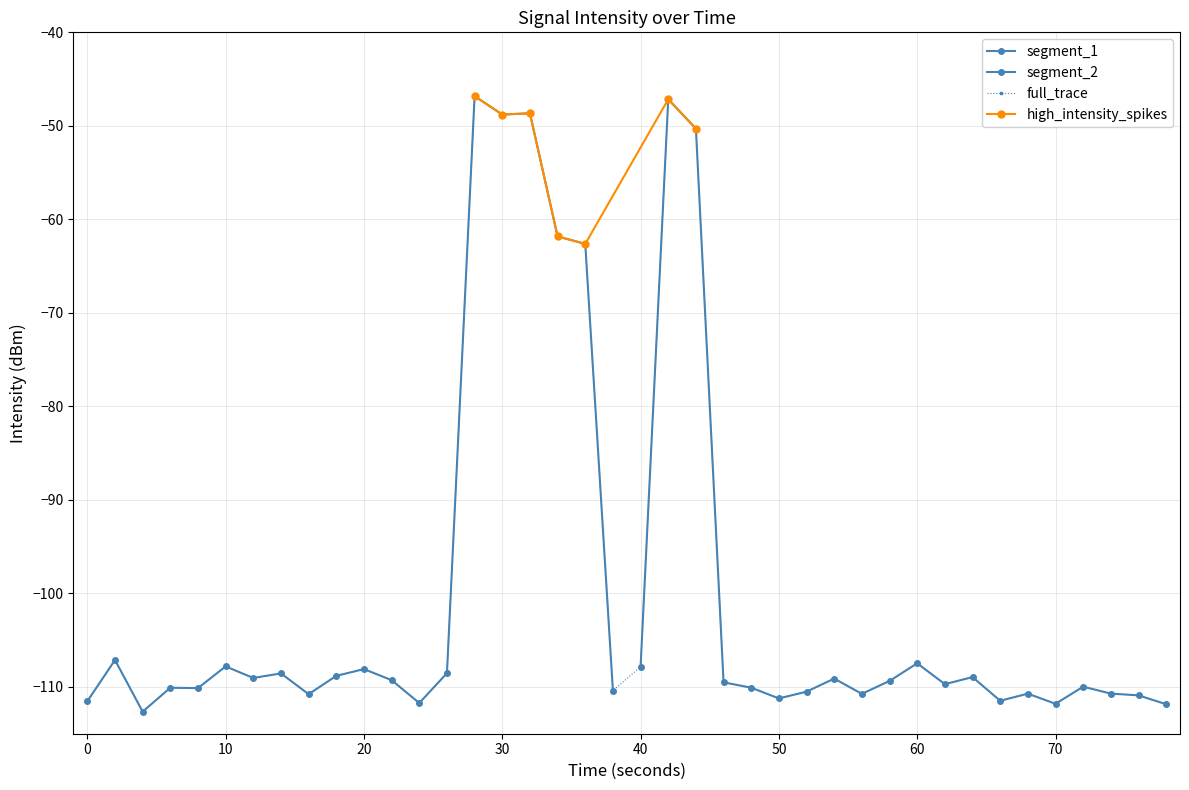

What is the maximum value for full_trace?

-46.8